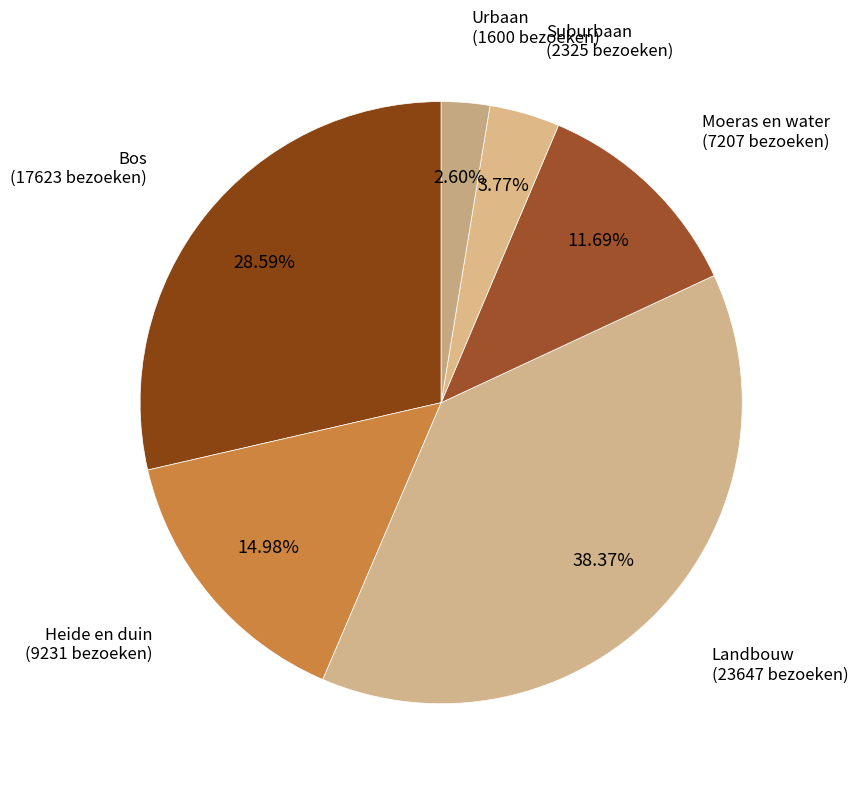

To the nearest percent, what is the combined percentage of Landbouw and Urbaan?

41%